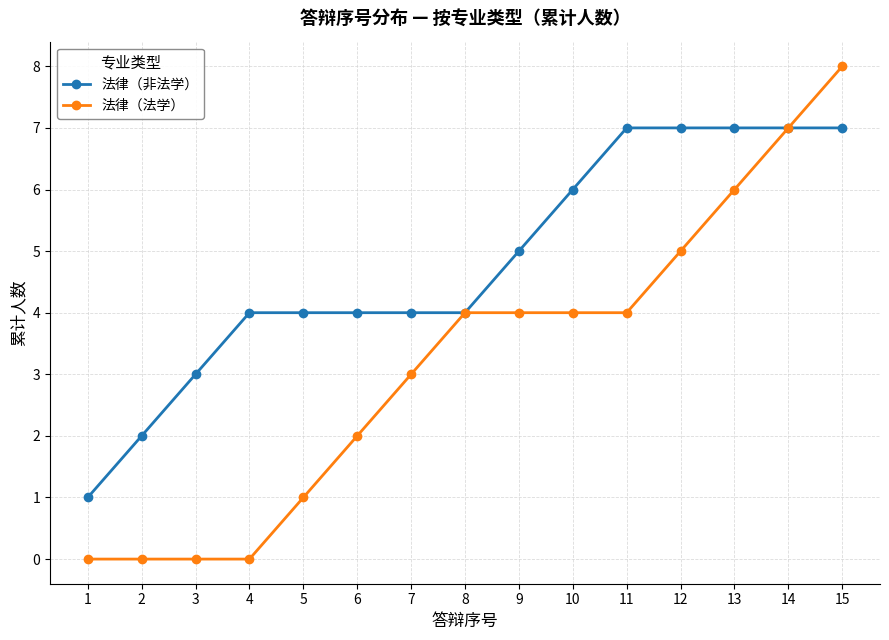

Reading left to right, transcribe all the data shown in this chart.

法律（非法学）: 1=1	2=2	3=3	4=4	5=4	6=4	7=4	8=4	9=5	10=6	11=7	12=7	13=7	14=7	15=7
法律（法学）: 1=0	2=0	3=0	4=0	5=1	6=2	7=3	8=4	9=4	10=4	11=4	12=5	13=6	14=7	15=8